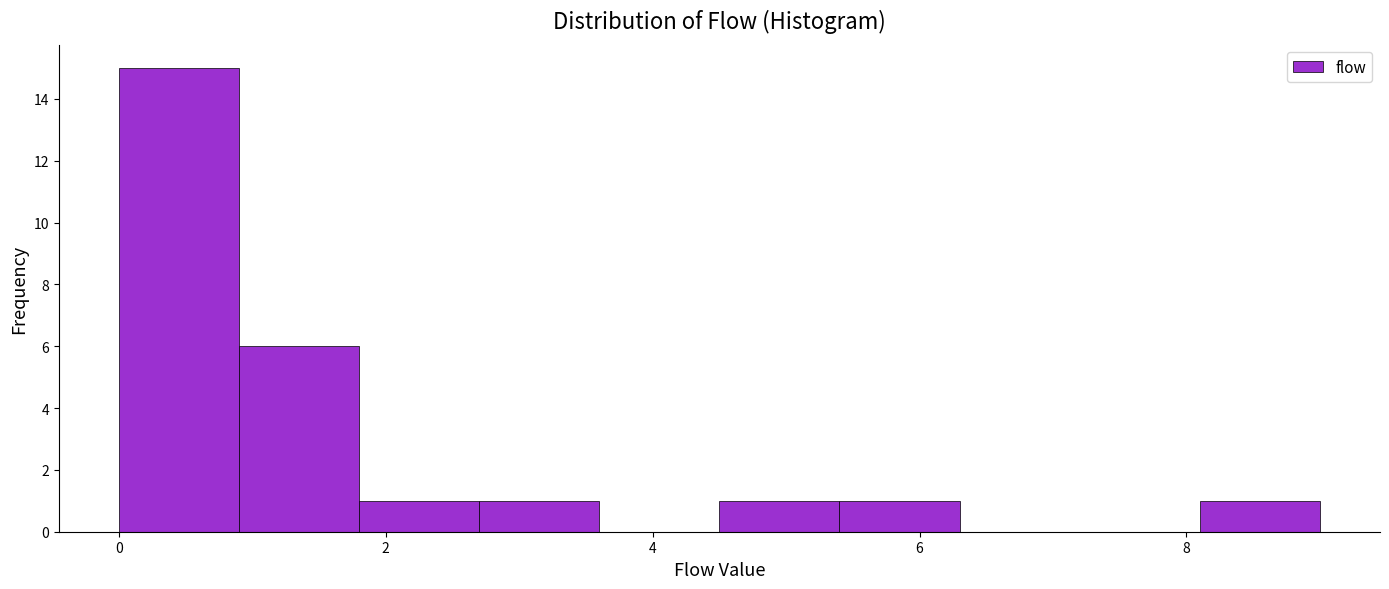

Over which range of the x-axis is the bar tallest?

0.0 to 0.9